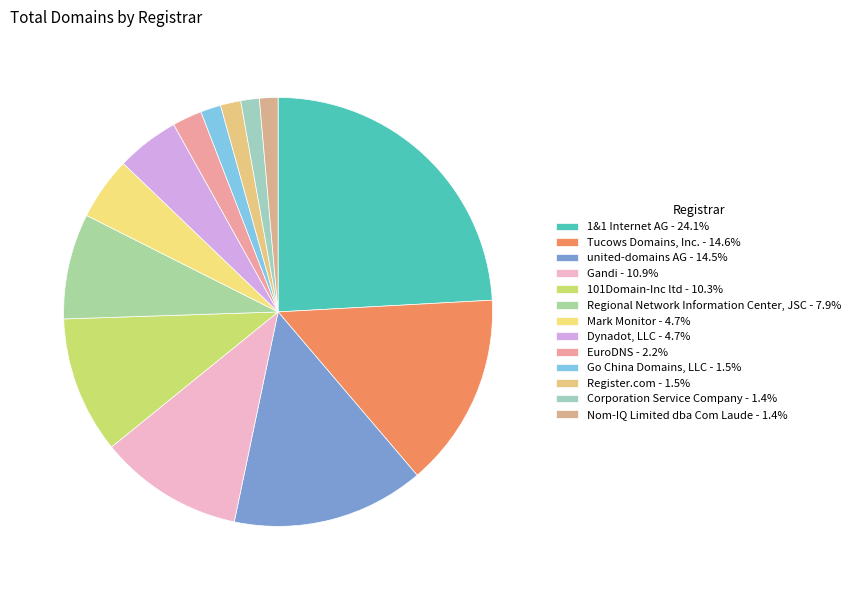

Combined, do united-domains AG and EuroDNS account for over 50%?

No